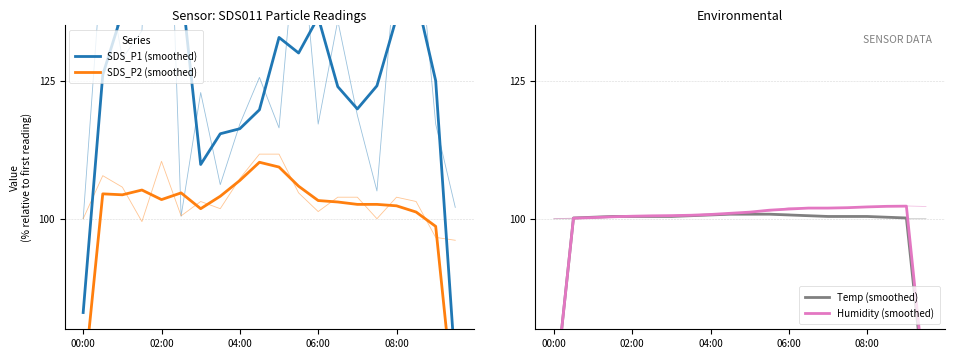

Does the chart display data point markers on the line(s)?

No